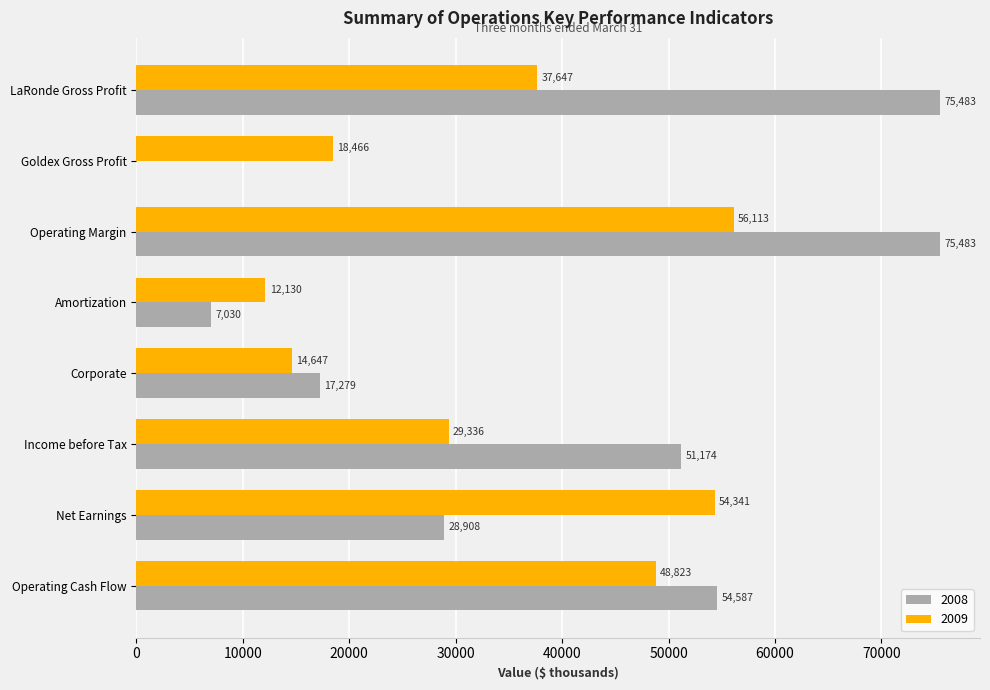

What is the sum of all 2008 values?

309944